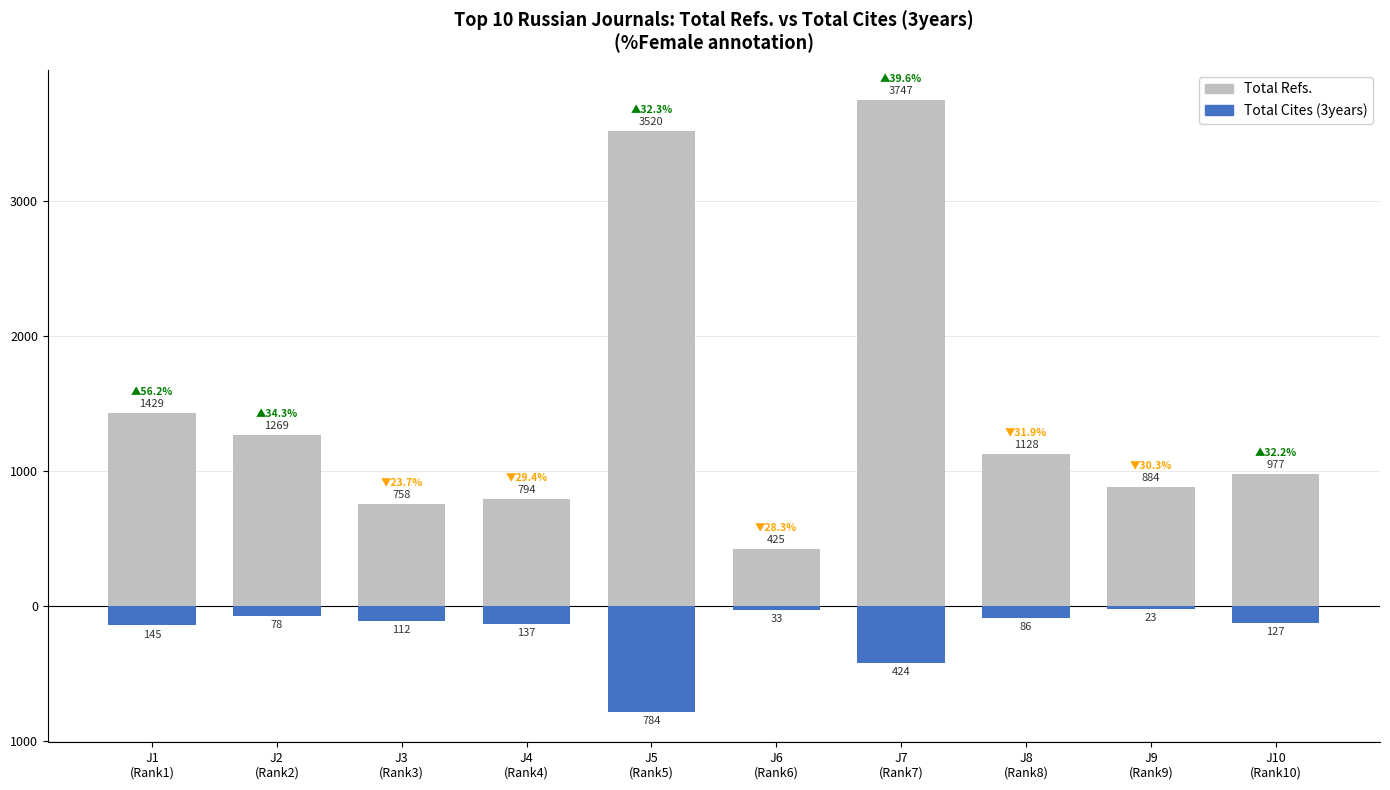

Reading left to right, list all the values displayed in this chart.

Total Refs.: 1429	1269	758	794	3520	425	3747	1128	884	977
Total Cites (3years): -145	-78	-112	-137	-784	-33	-424	-86	-23	-127